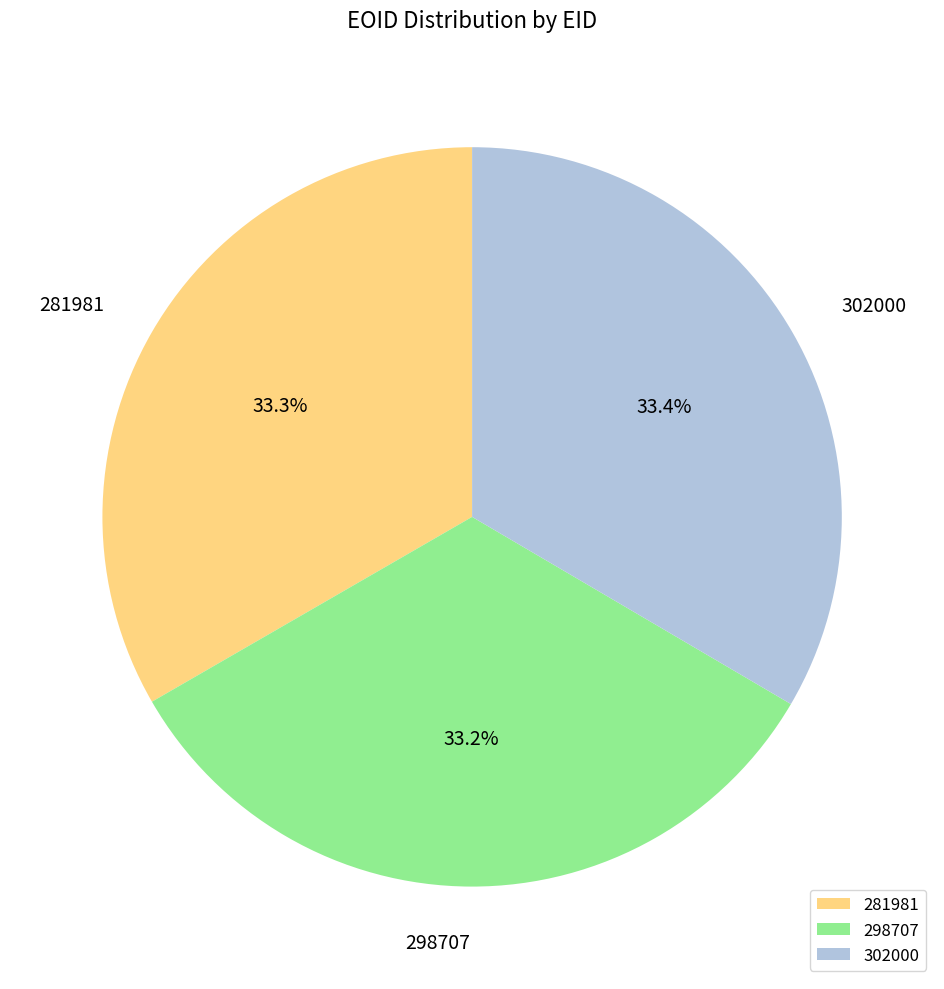

Combined, do 281981 and 298707 account for over 50%?

Yes